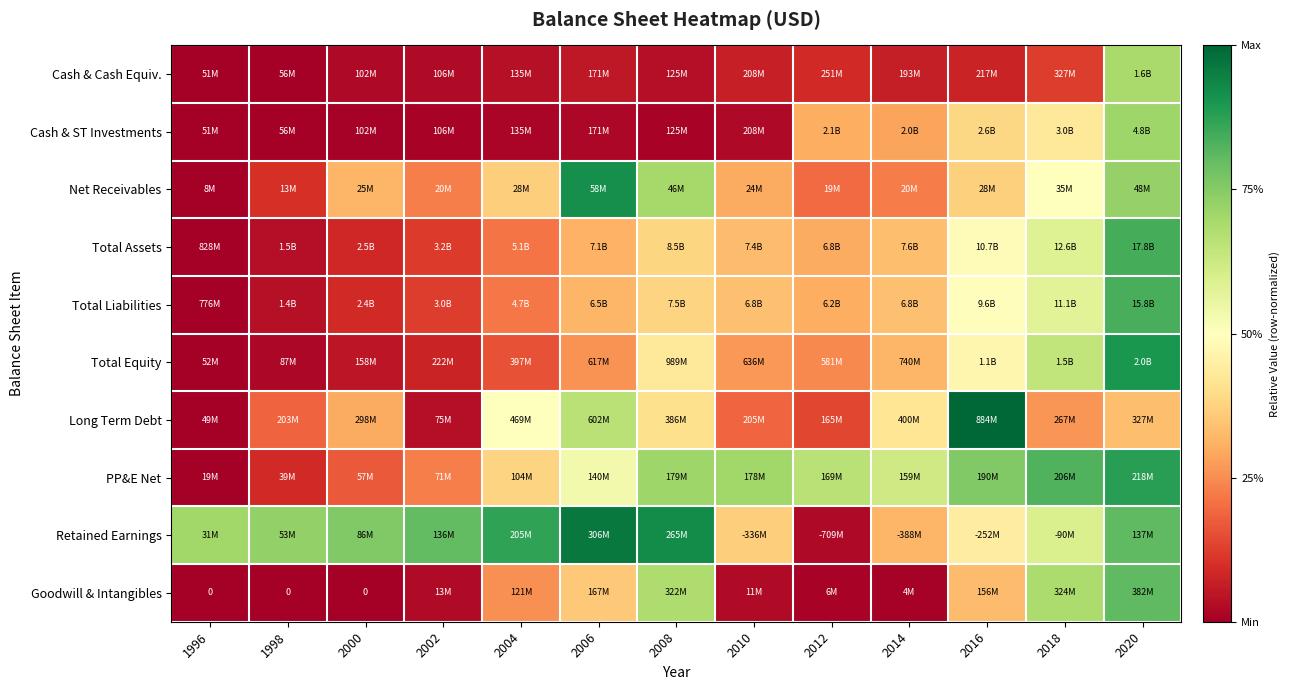

At how many categories does at least one series exceed 0?

13